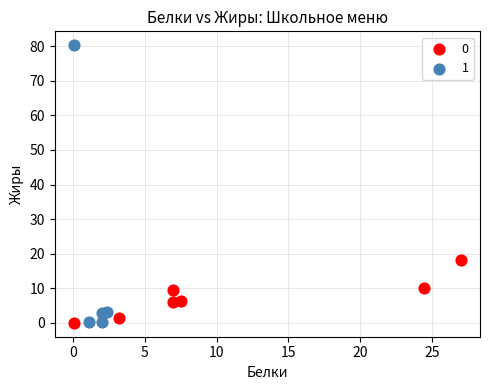

What are all the series names shown in the legend?

0, 1